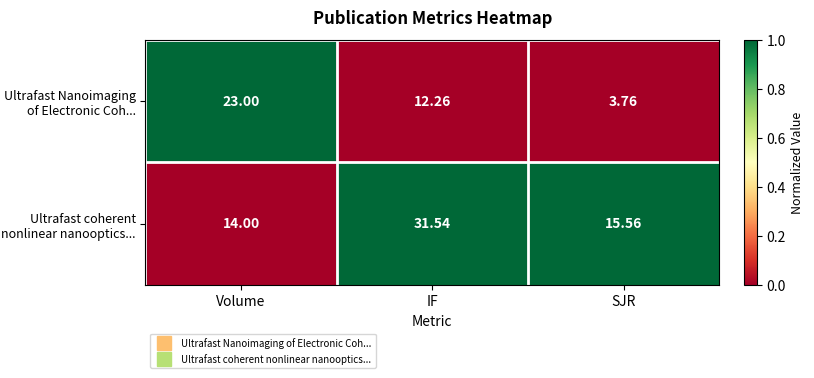

At which category is the sum across all series the highest?

IF